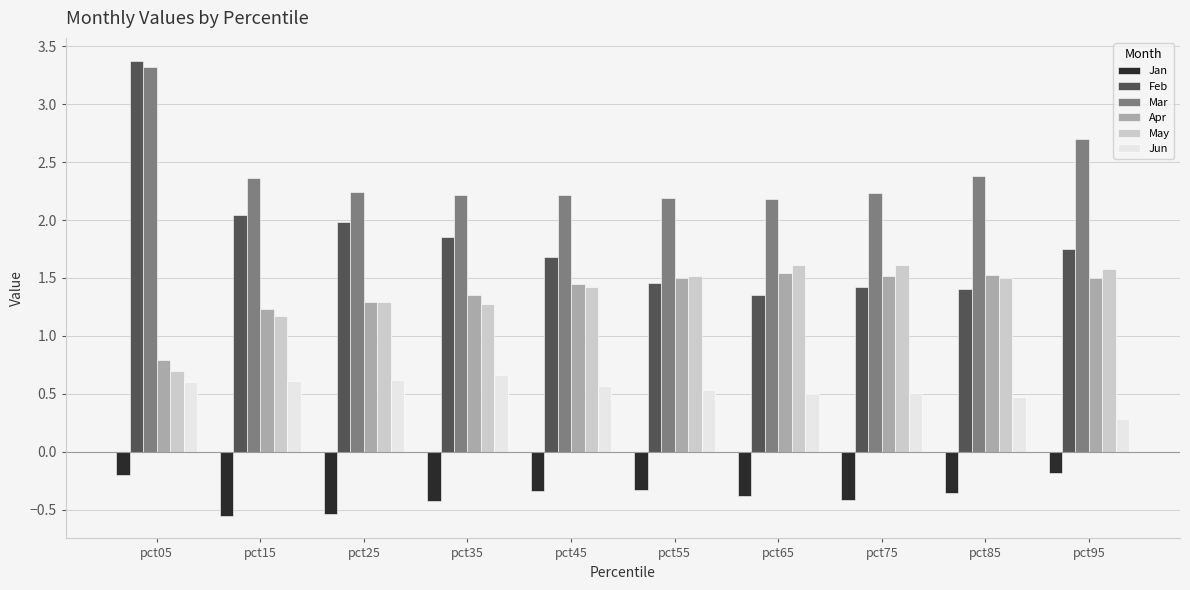

Which series has the widest spread of values?

Feb